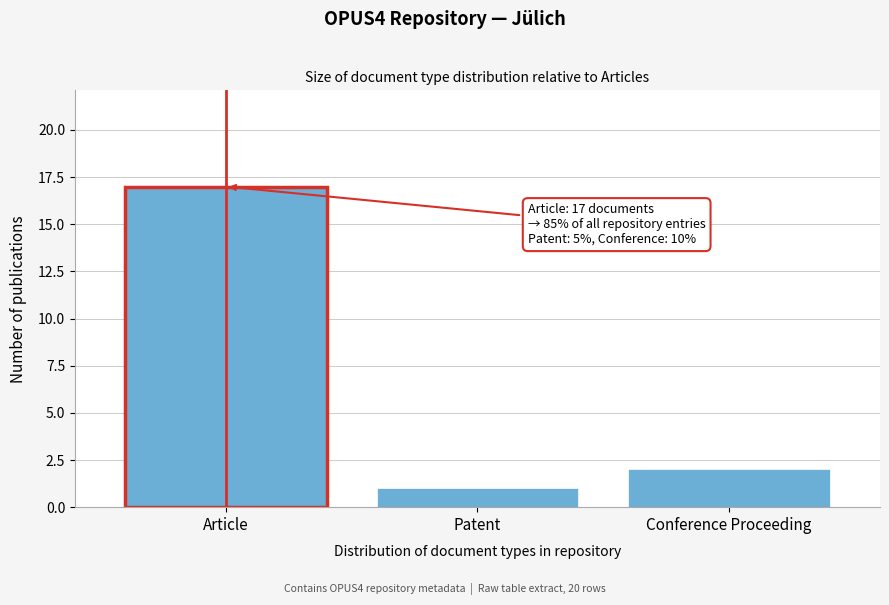

Reading right to left, extract all data points from this chart.

2	1	17